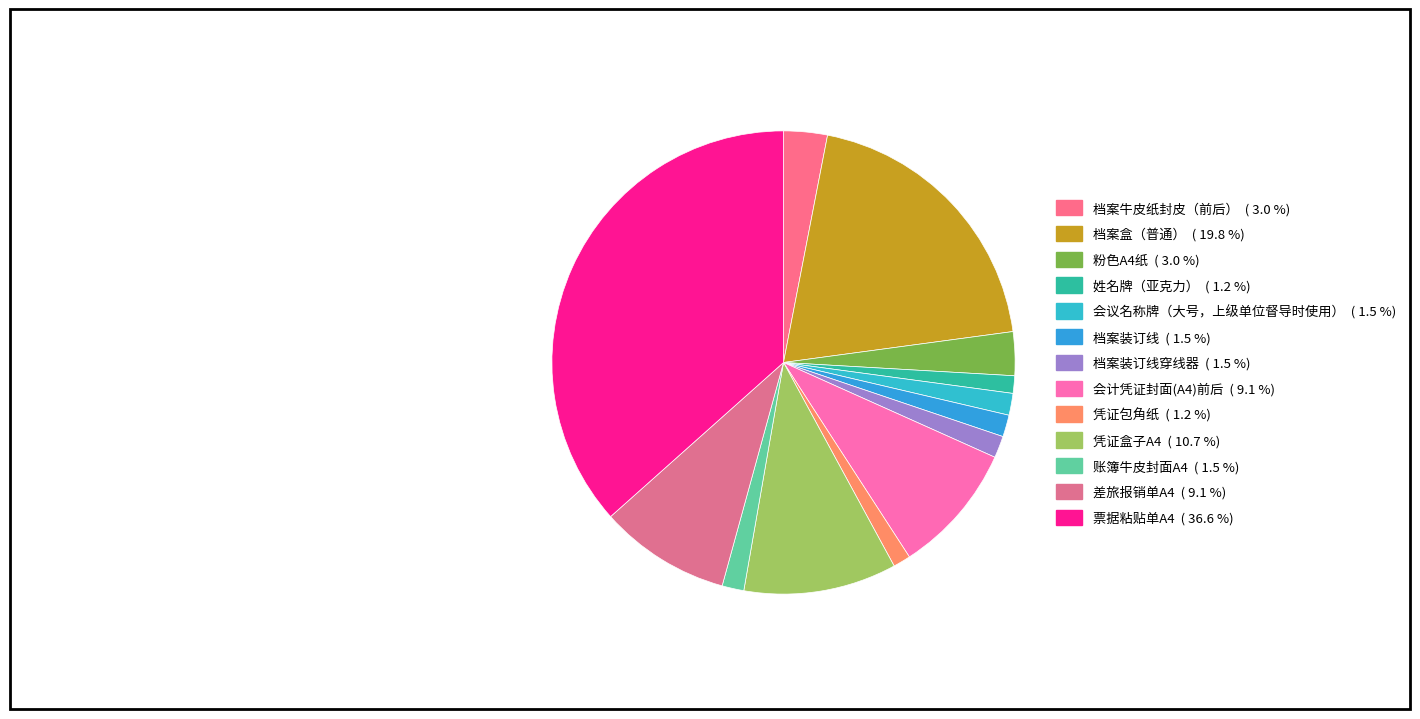

Count the number of slices in the pie.

13